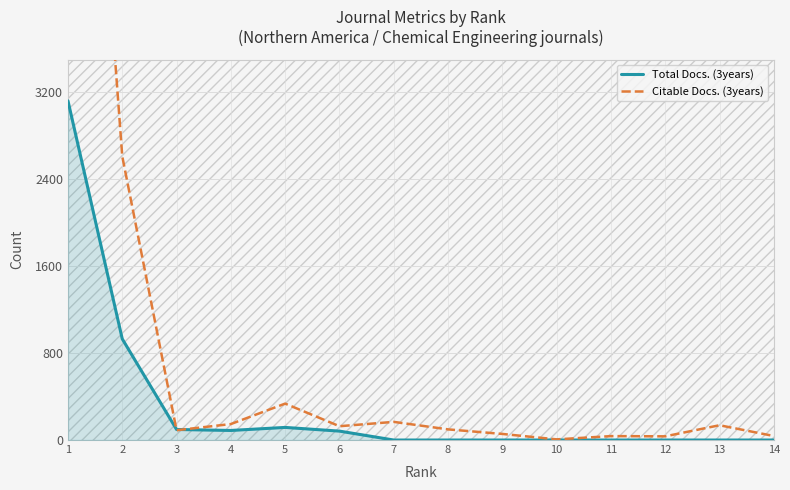

What is the difference between the Total Docs. (3years) values at 6 and 13?

82